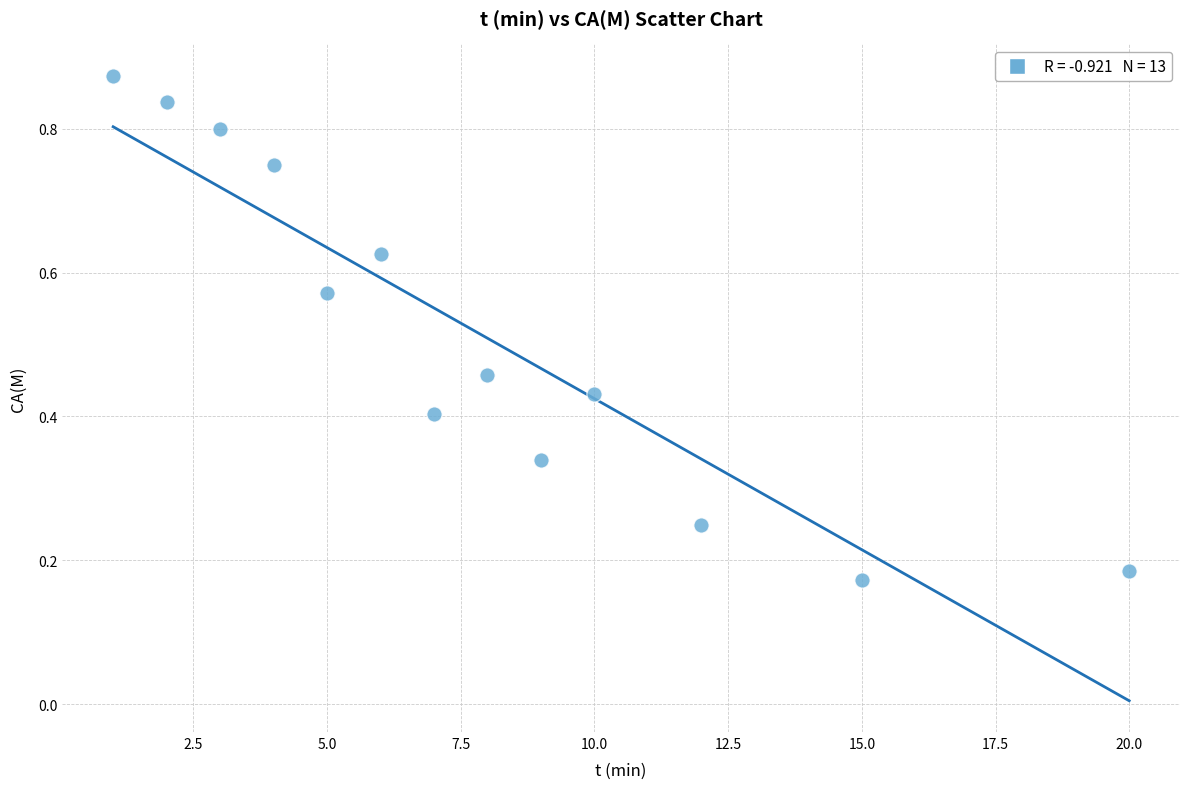

What is the range of Y values (max minus min)?

0.7